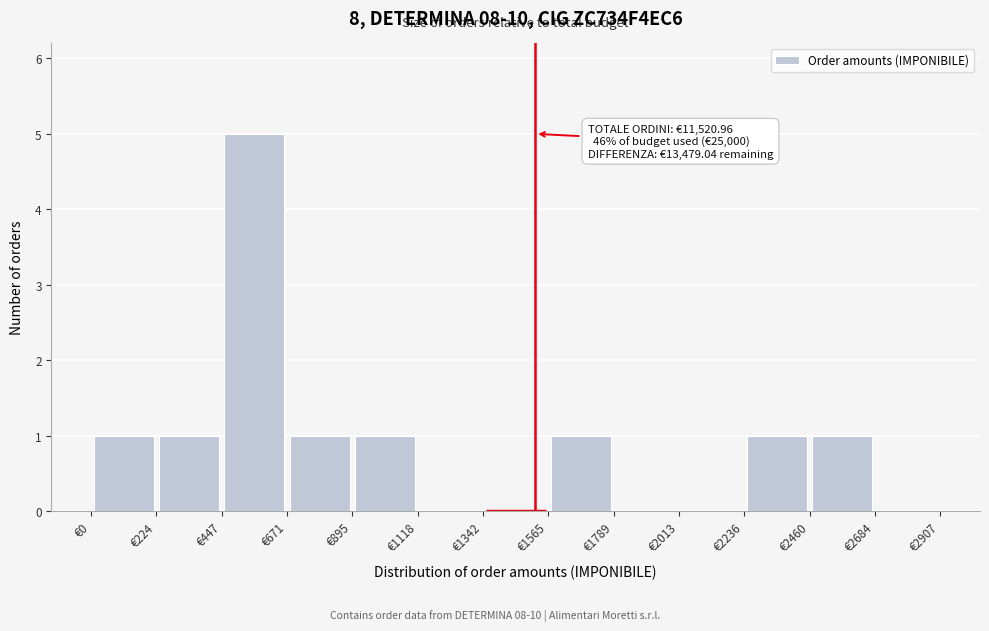

Which range on the x-axis has the tallest bar?

450 to 650